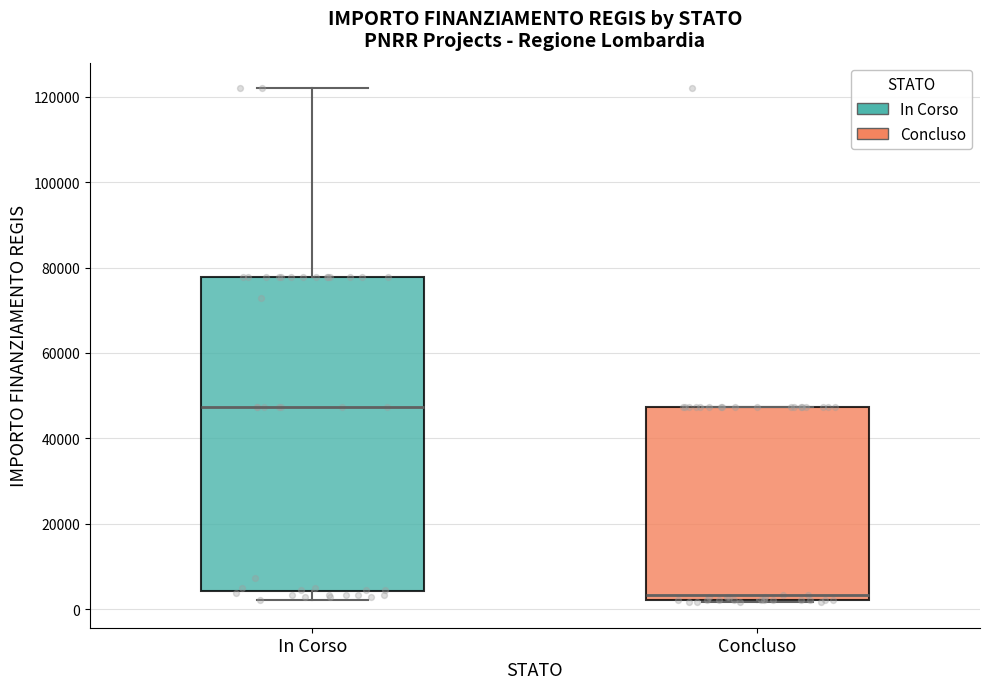

Where does the upper whisker of the box for In Corso end on the y-axis? The values are not printed on the chart, so give them approximately, as read against the axis.

122000